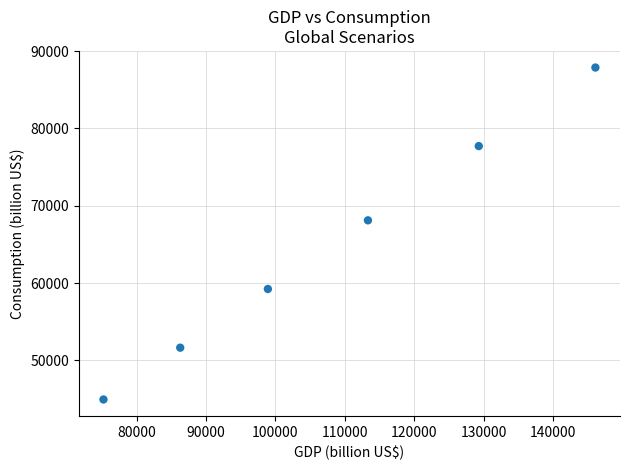

What Y value in the scatter plot is closest to 66411?

68113.7